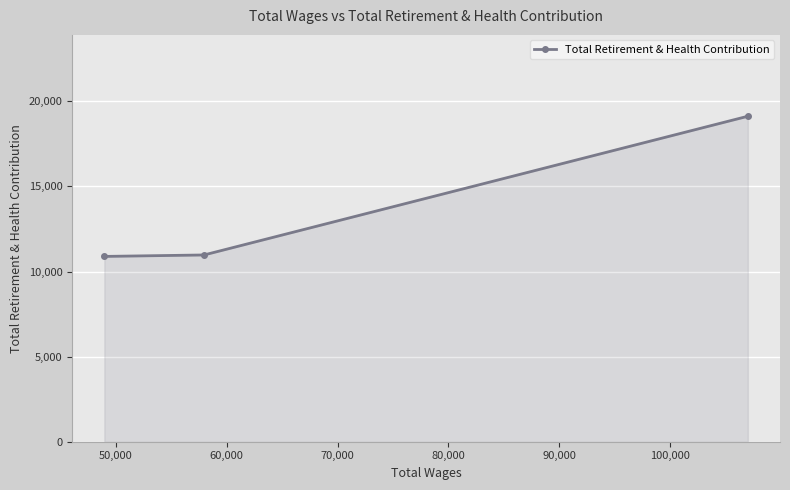

What is the difference between the maximum and minimum values?

8237